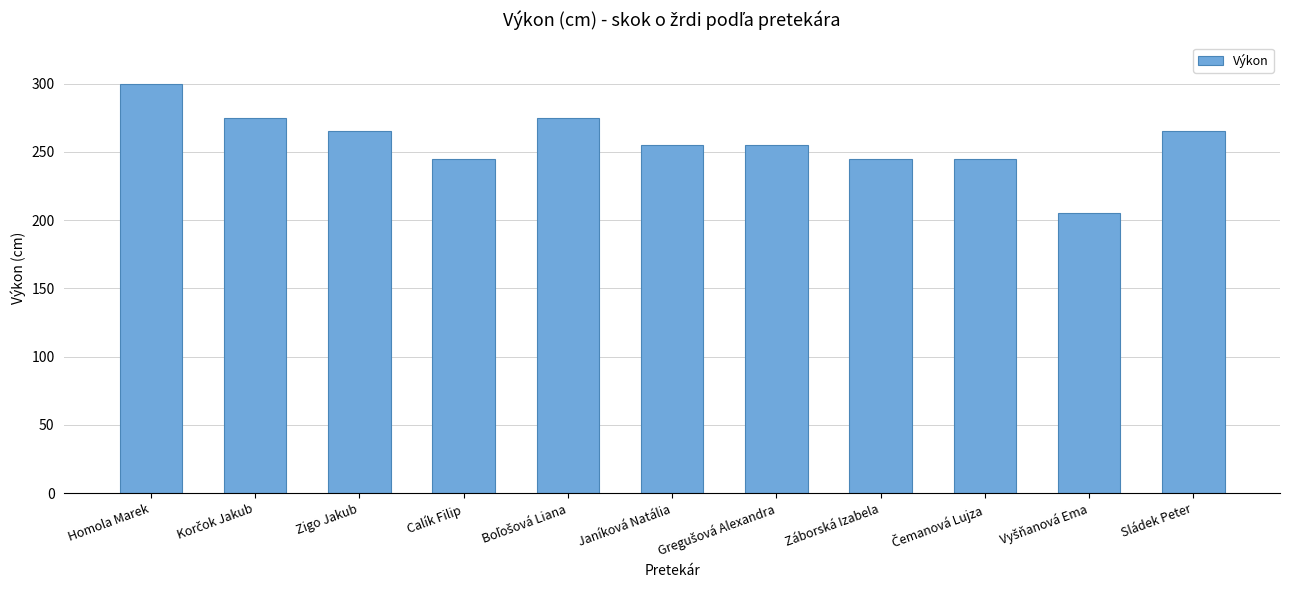

What is the value of the 3rd bar from the left?

265